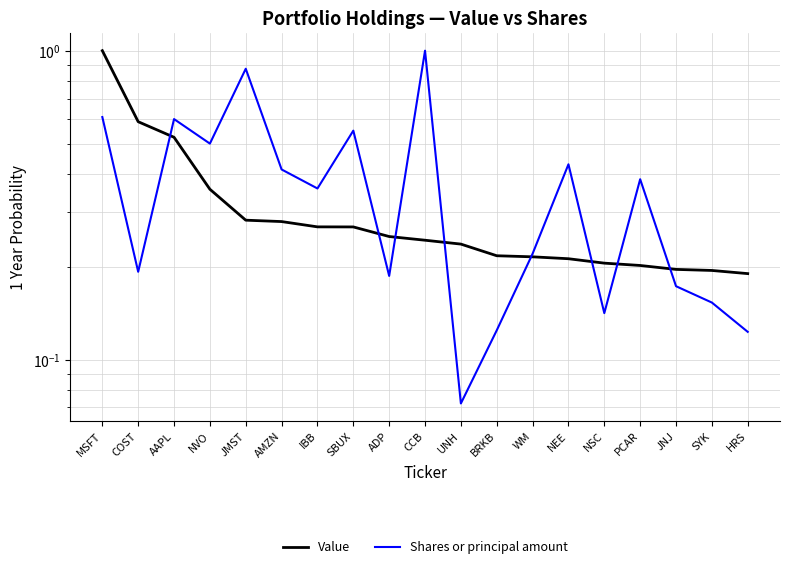

At which label does Shares or principal amount reach its minimum?

UNH